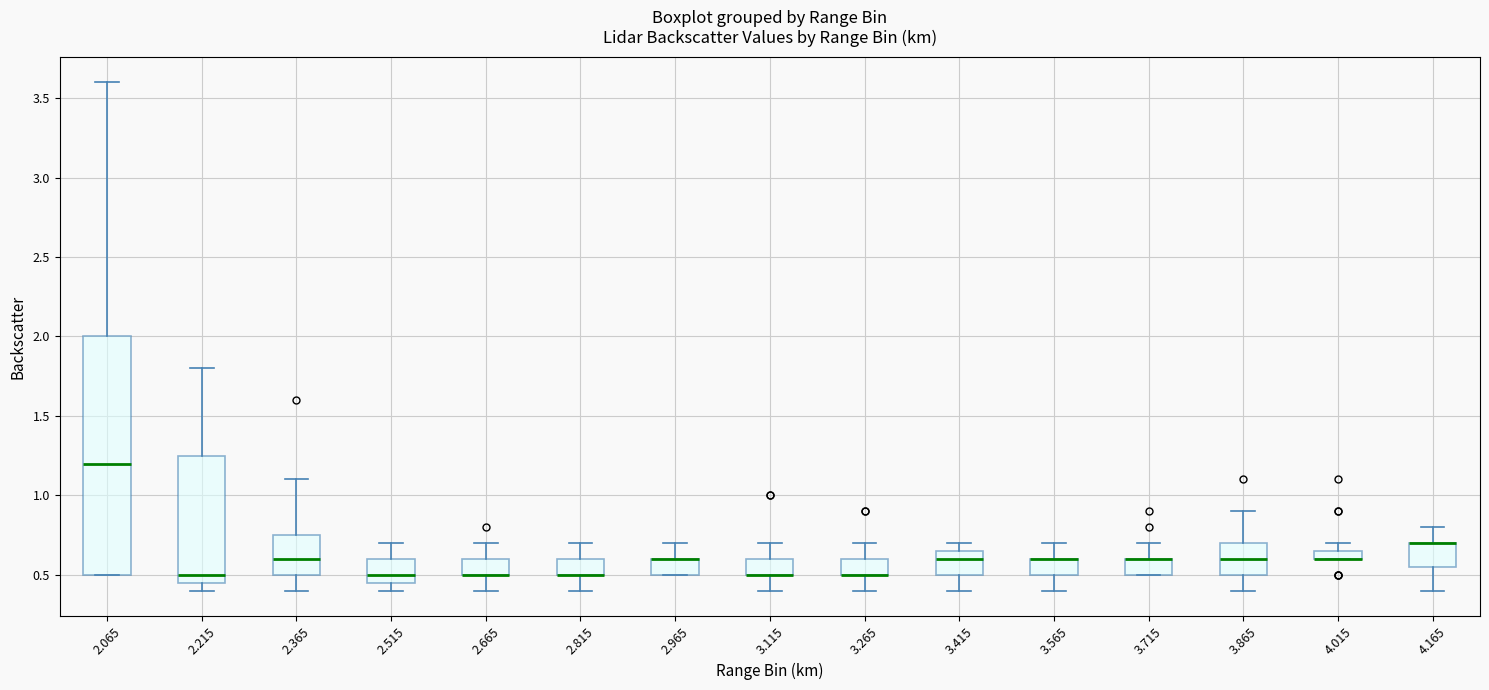

Where does the upper whisker of the box at x = 2.515 end on the y-axis? The values are not printed on the chart, so give them approximately, as read against the axis.

0.70